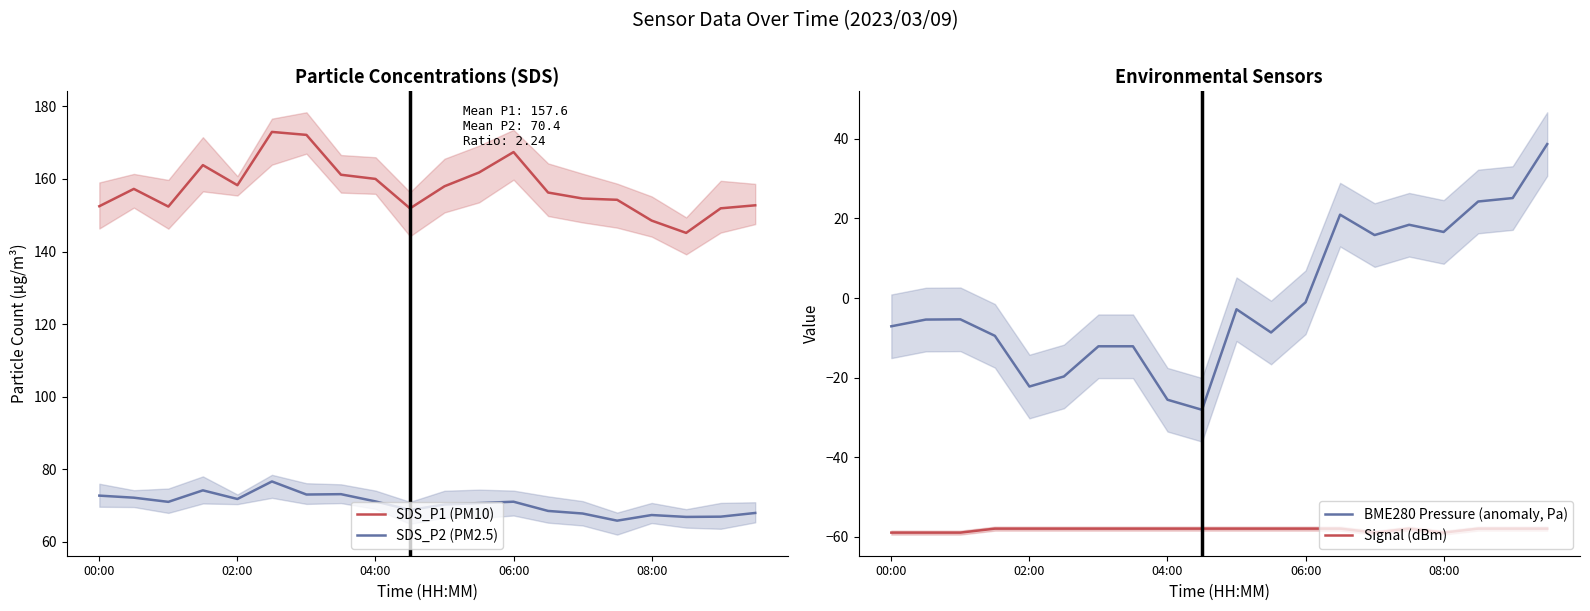

How many interior local peaks does the Signal (dBm) series have?

1